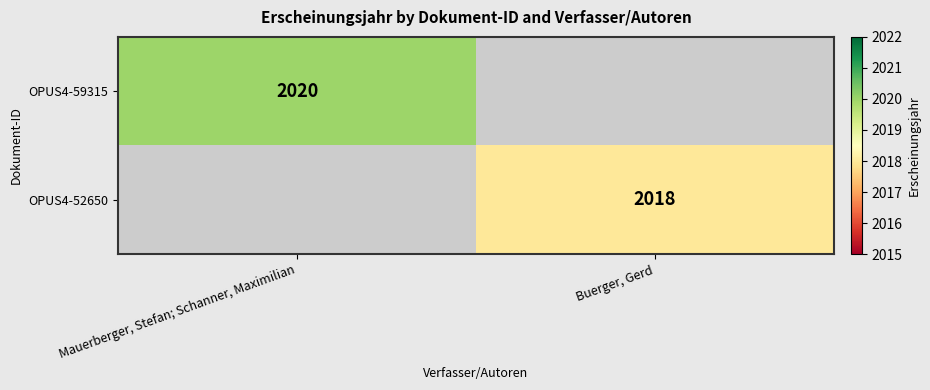

The value of OPUS4-52650 at Buerger, Gerd is 2018. True or false?

True